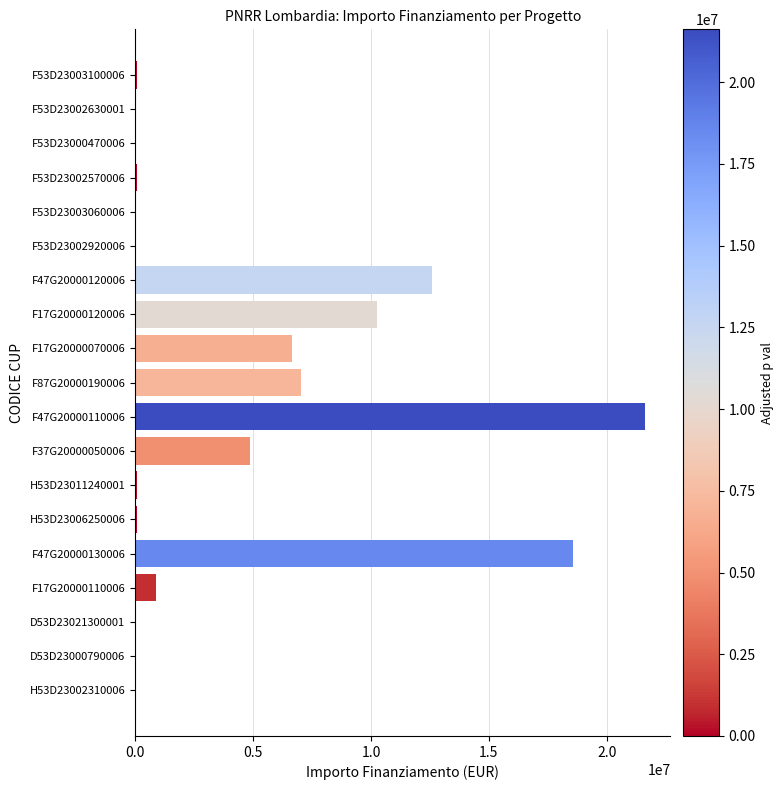

Where is the data nearest to the value 10820342?

F17G20000120006